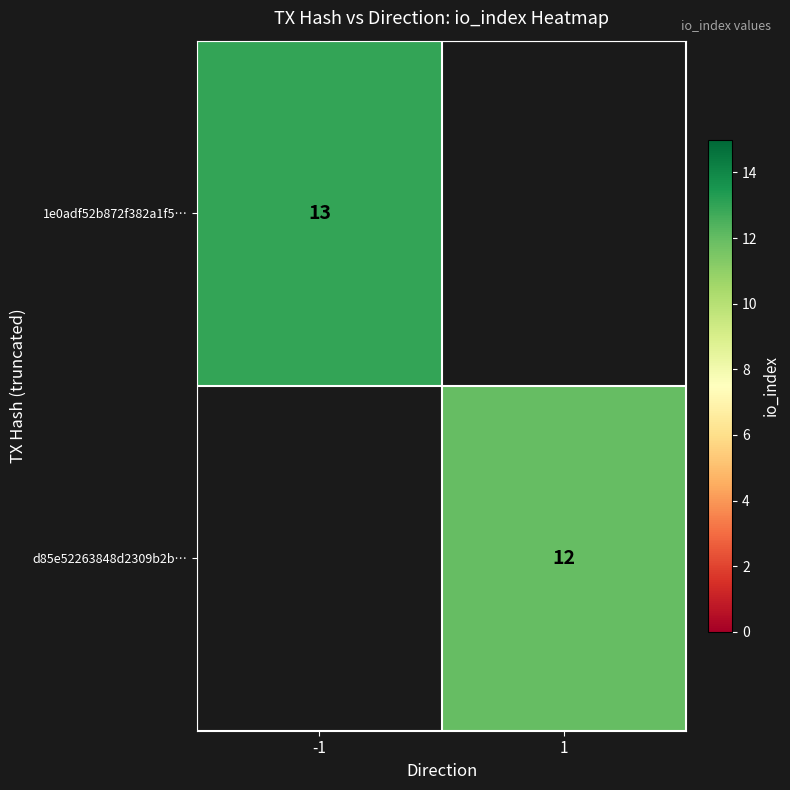

The d85e52263848d2309b2b… series shows 5 at 1. True or false?

False